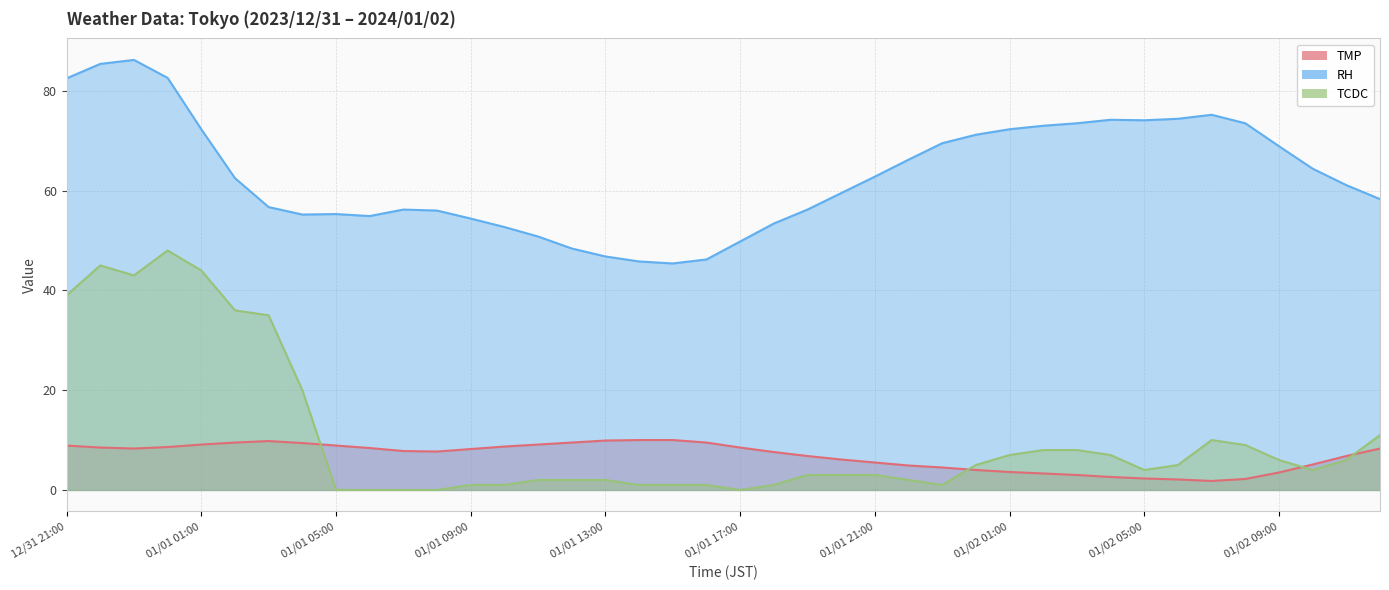

True or false: TCDC and RH cross at least once.

False